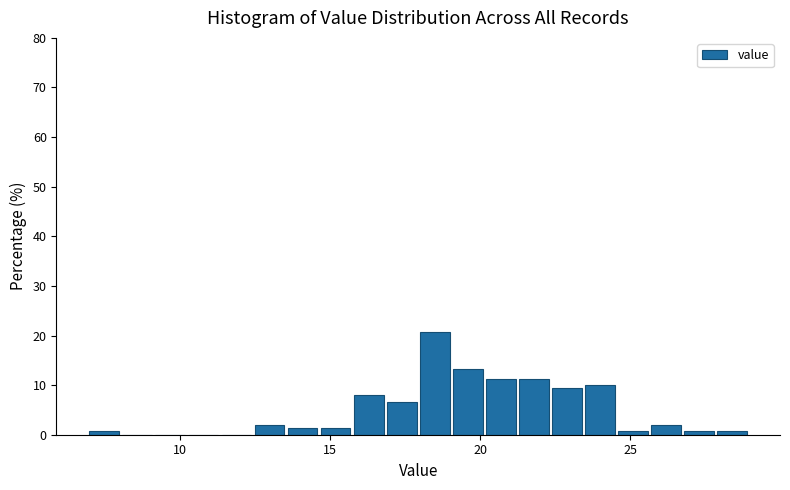

Read against the x-axis, roughly where is the centre of the tallest bar?

18.5